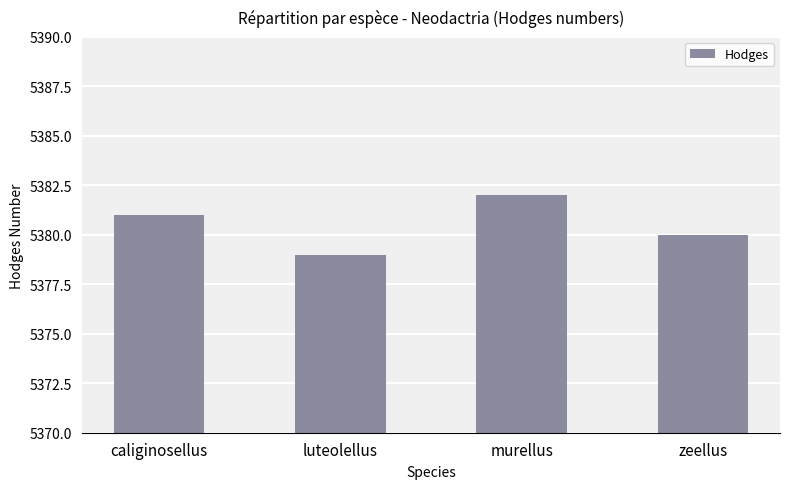

What is the change in value from luteolellus to zeellus?

+1